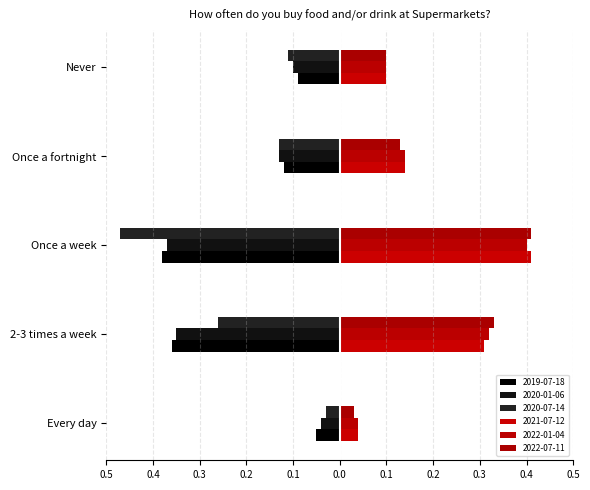

Which series has the largest total across all categories?

2021-07-12